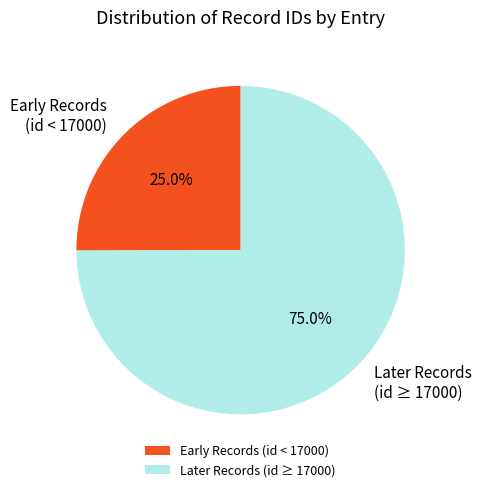

Does any single category account for the majority?

Yes